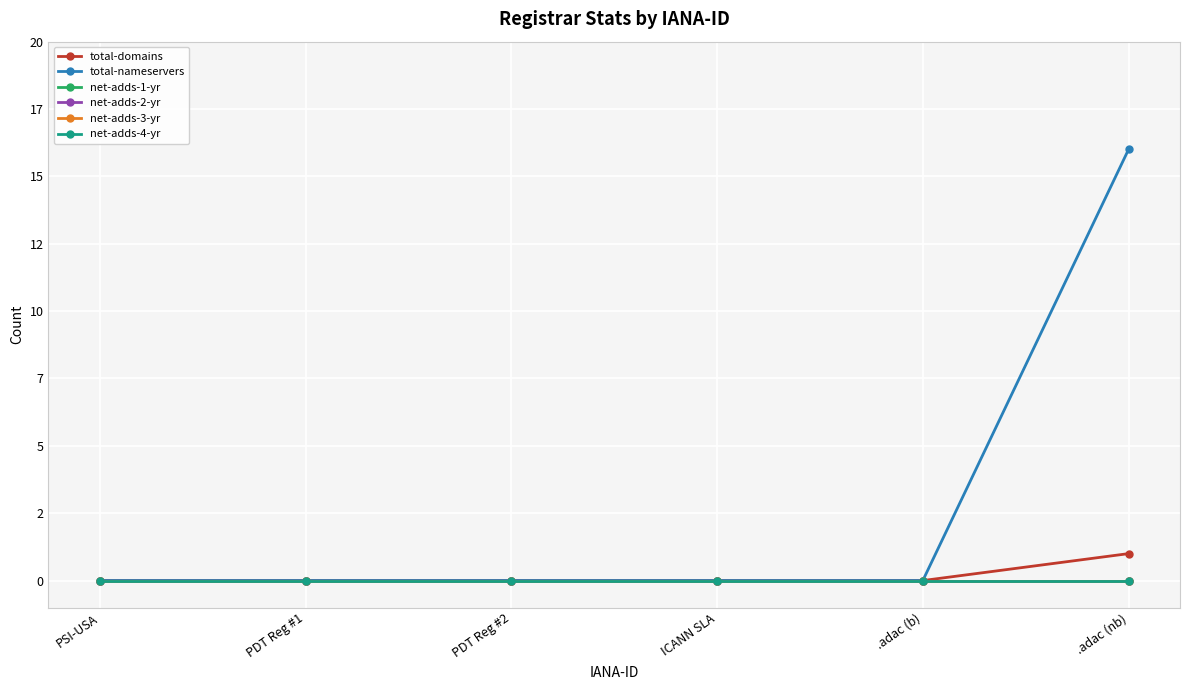

Is it true that total-domains equals 0 at .adac (b)?

True